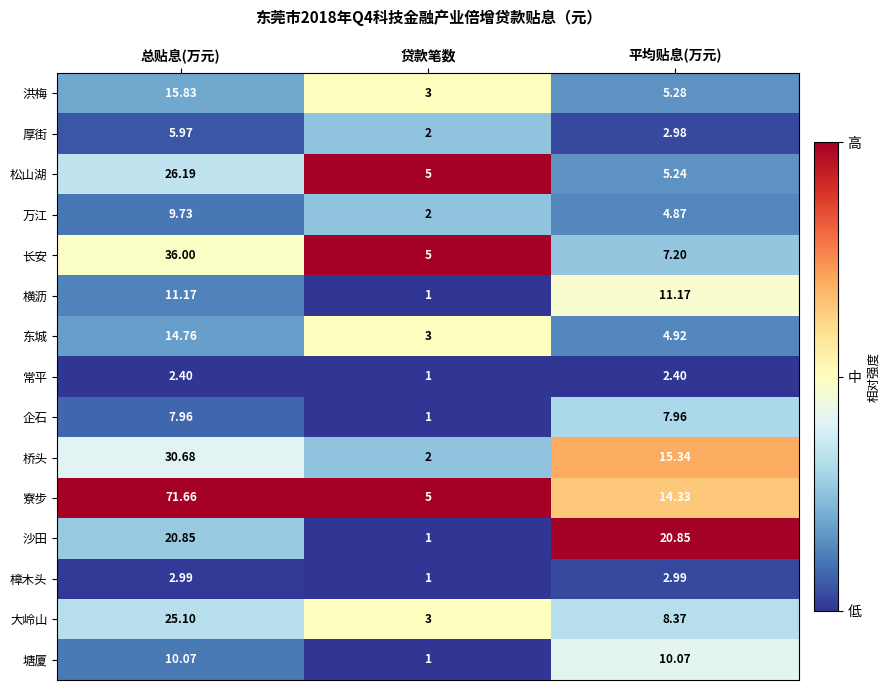

Which label corresponds to the largest value in the chart?

总贴息(万元)